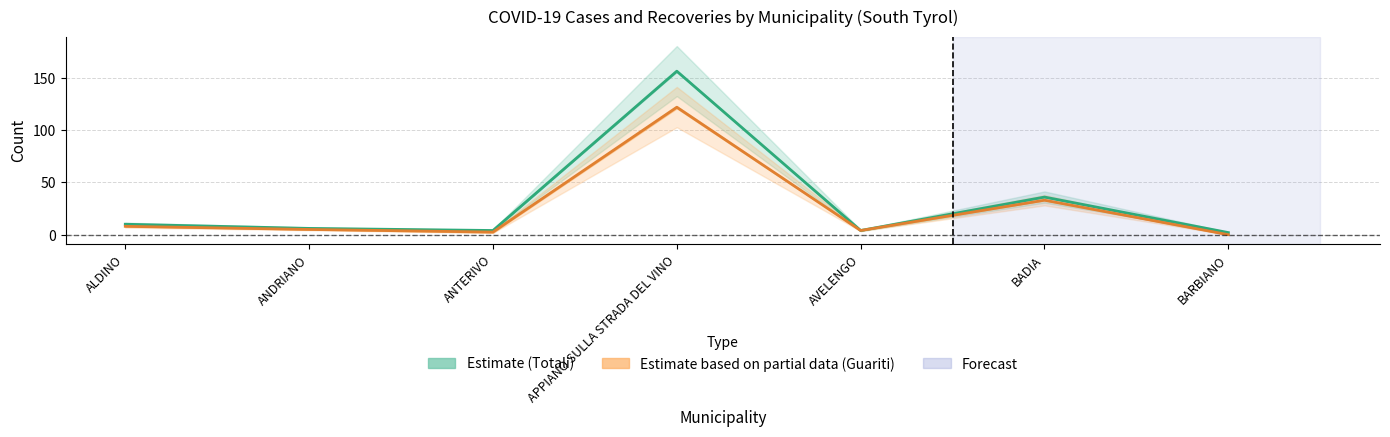

What is the difference between the highest and lowest values at BADIA?

3.0